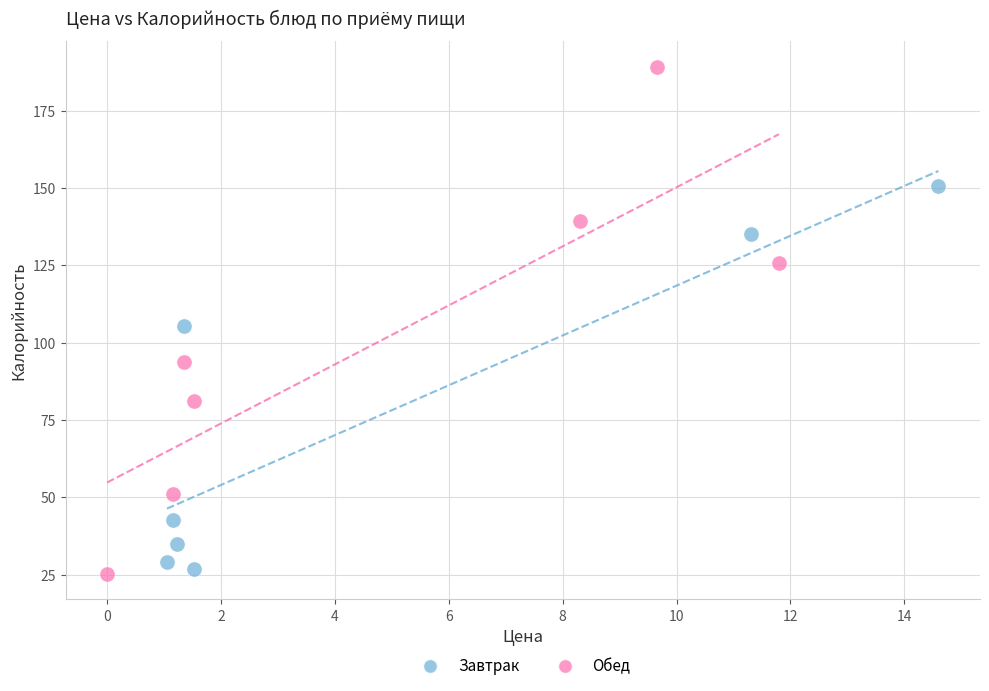

Which series has the largest Y range (max minus min)?

Обед